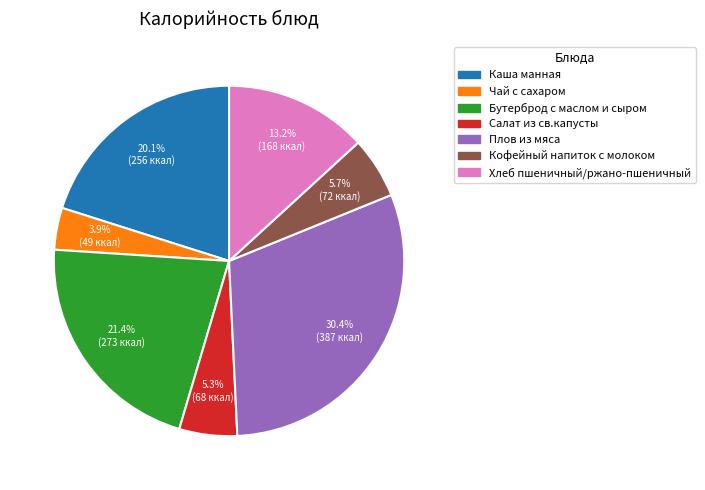

Is there any slice that represents more than half of the pie?

No